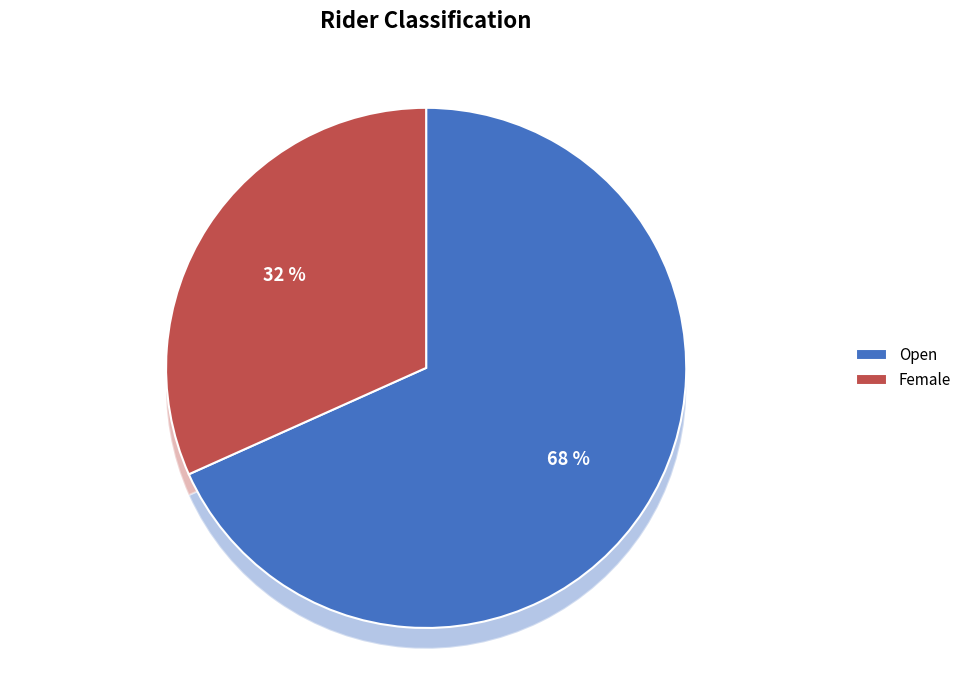

To the nearest percent, what is the difference between the Female and Open slice percentages?

37%